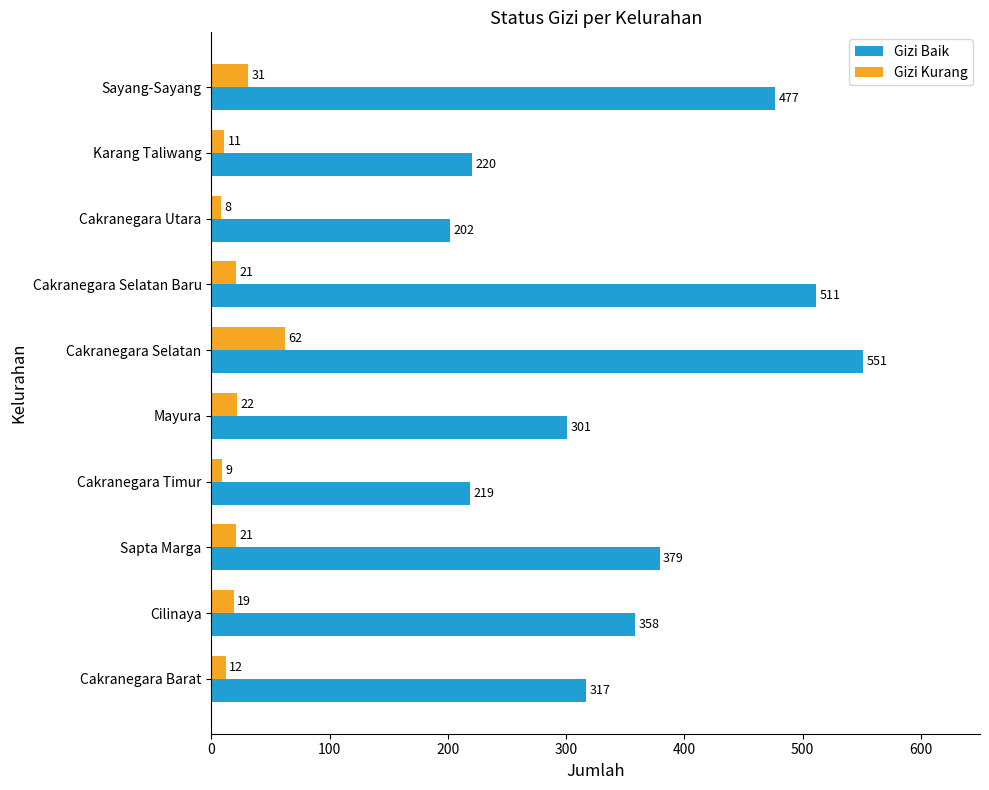

At which label is Gizi Kurang closest to 35?

Sayang-Sayang